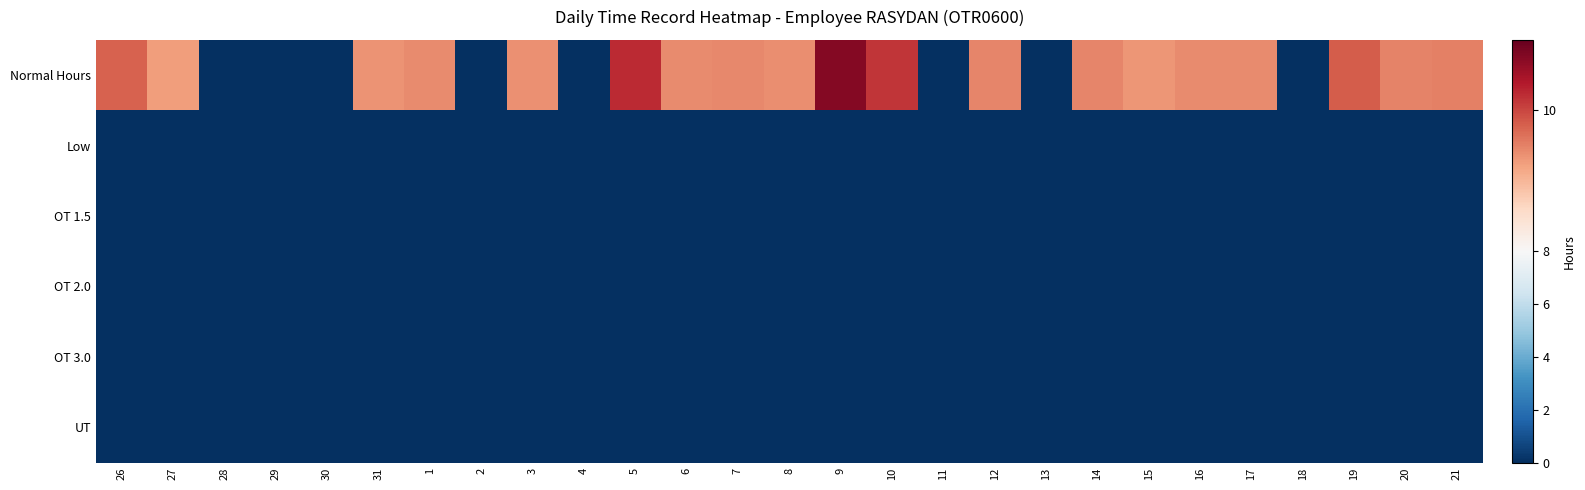

At 31, list the series in order from smallest to largest.

Low, OT 1.5, OT 2.0, OT 3.0, UT, Normal Hours